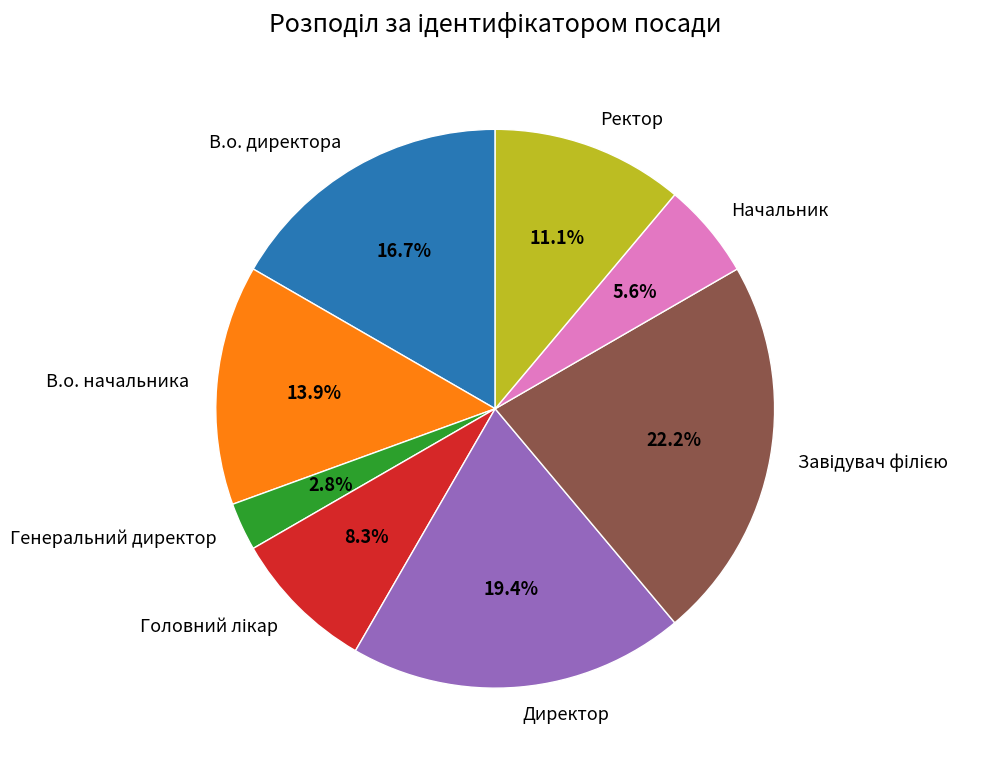

How many slices are in this pie chart?

8